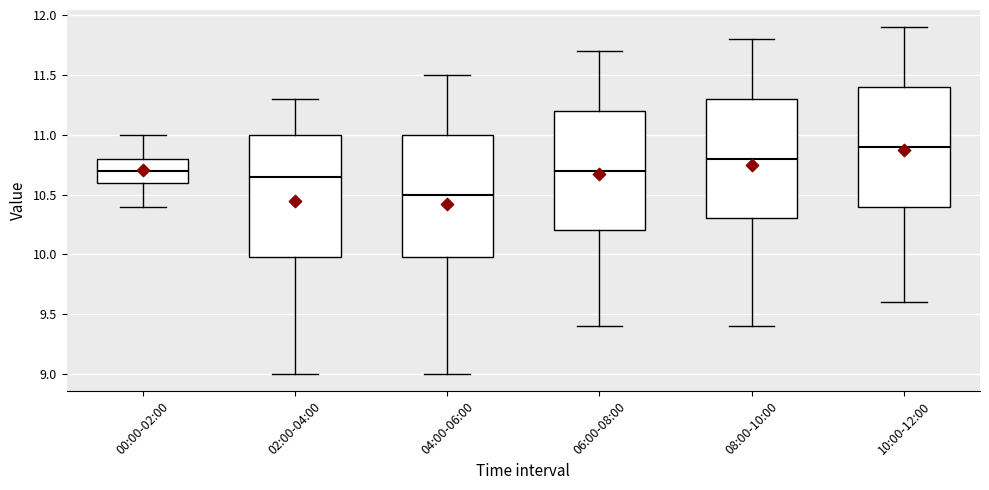

Where does the lower whisker of the box for 04:00-06:00 end on the y-axis? The values are not printed on the chart, so give them approximately, as read against the axis.

9.00